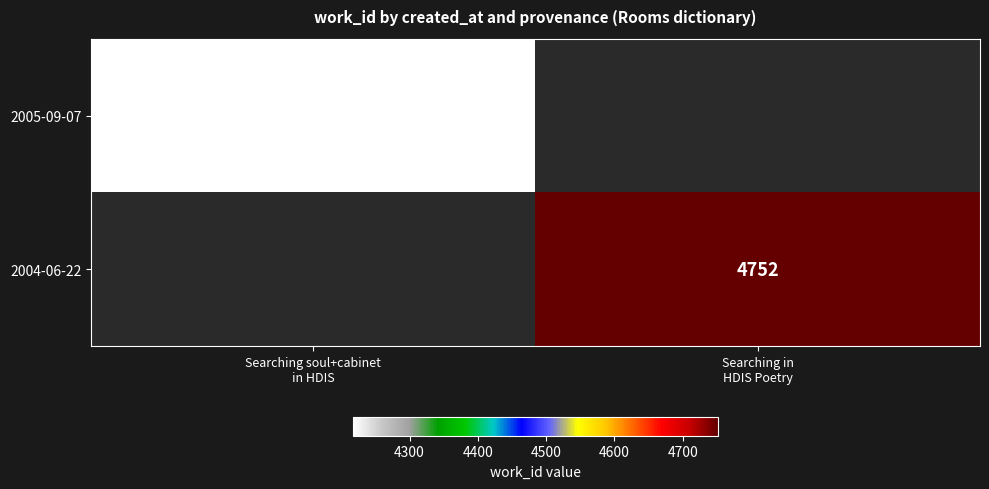

How many positive values does the 2005-09-07 series have?

1